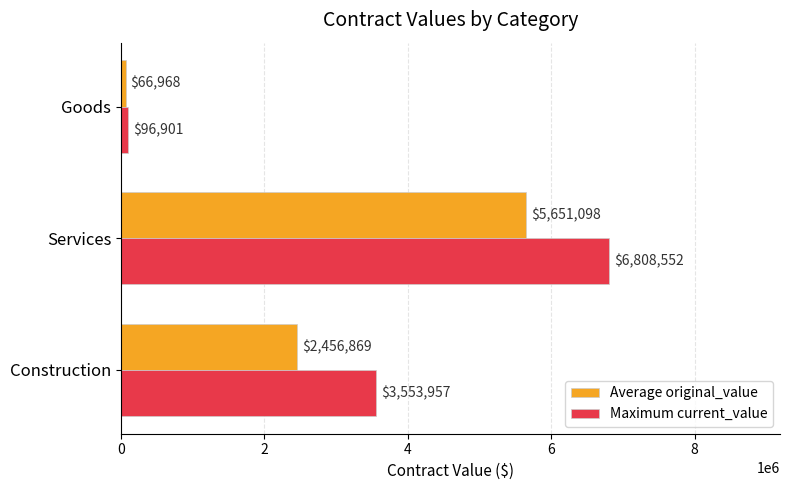

The value of Maximum current_value at Services is 6808552.3. True or false?

True